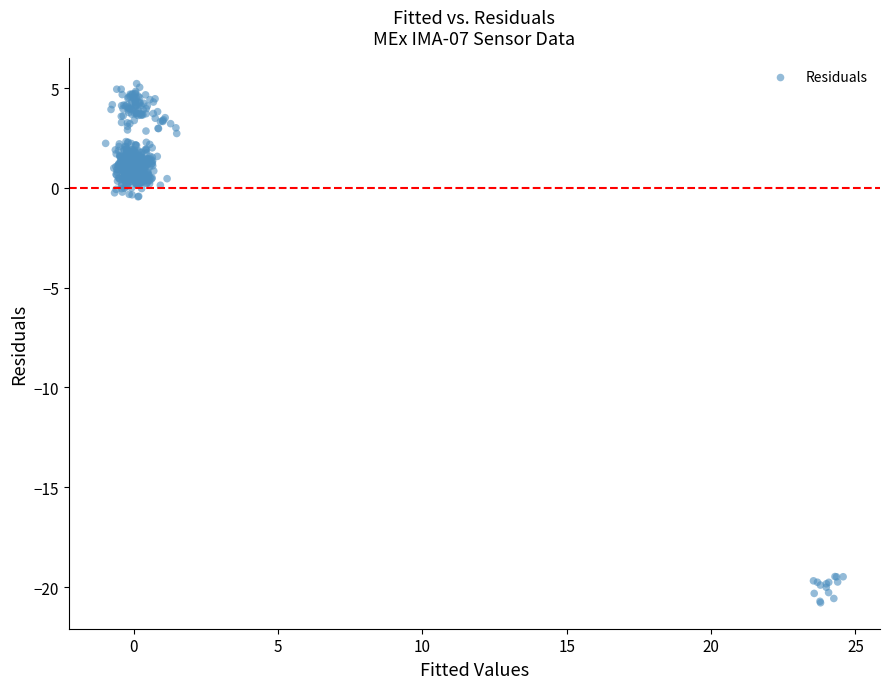

What is the range of X values (max minus min)?

25.5